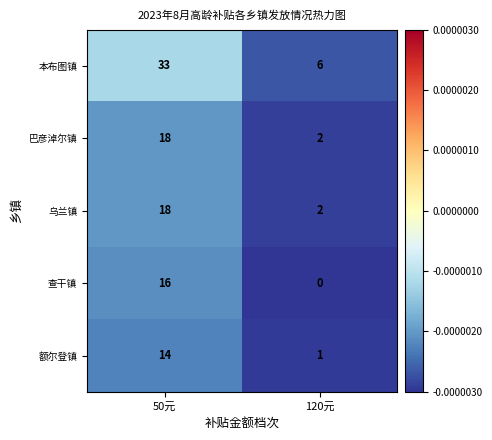

Rank the categories by 巴彦淖尔镇 value from highest to lowest.

50元, 120元